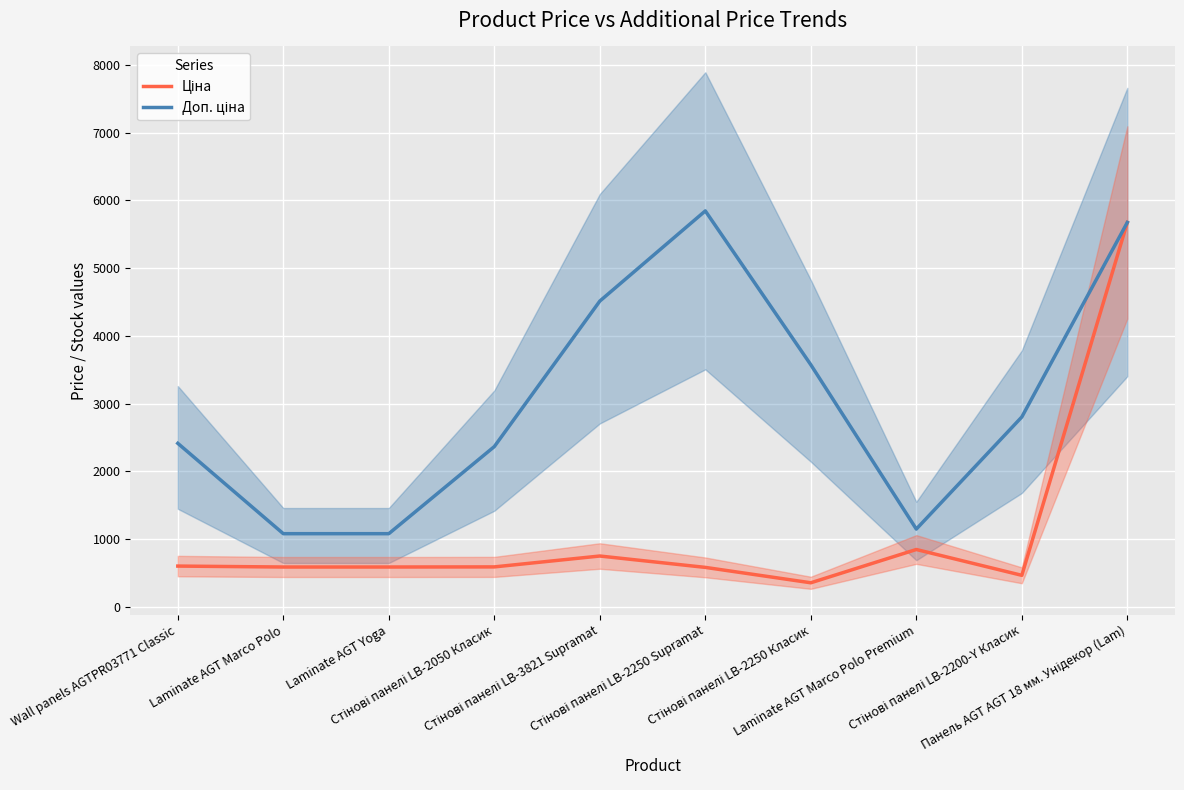

Is it true that Доп. ціна equals 603.0 at Laminate AGT Marco Polo Premium?

False